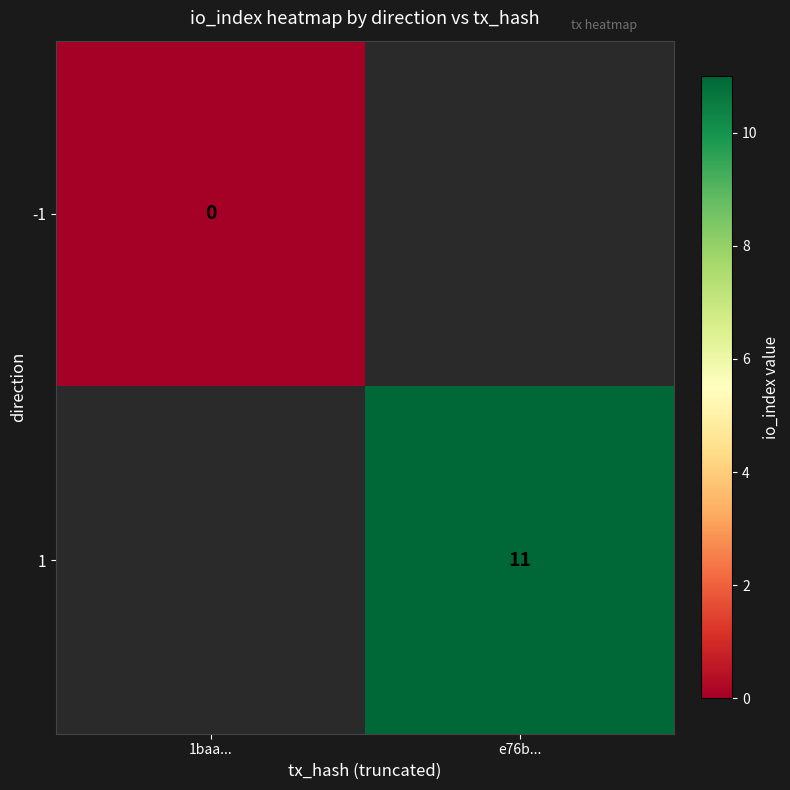

List the series in order of their peak value, lowest first.

-1, 1